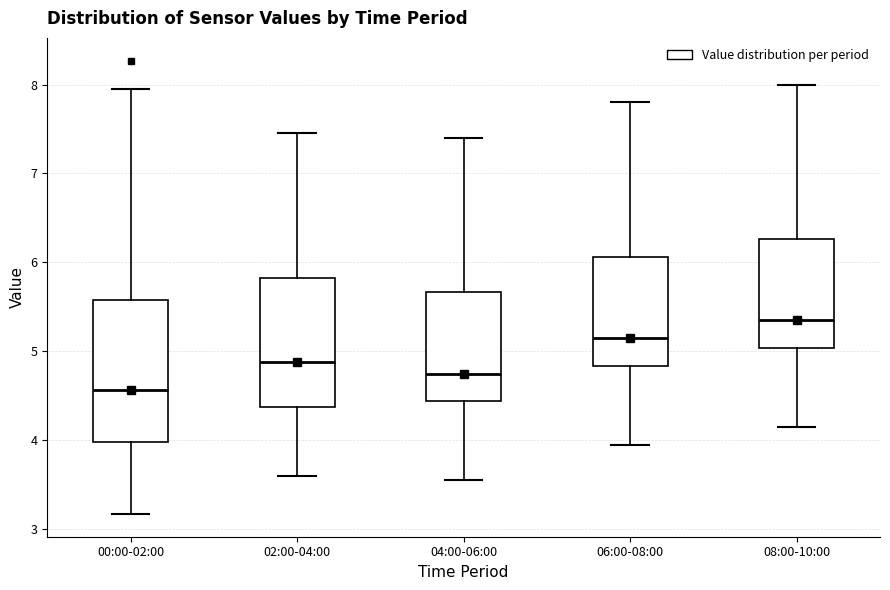

Reading left to right, read every box against the y-axis: the position of its median line, the range the box covers, and the ends of its whiskers. The values are not printed on the chart, so give them approximately, as read against the axis.

00:00-02:00: median 4.6, box 4.0 to 5.6, whiskers 3.2 to 8.0
02:00-04:00: median 4.9, box 4.4 to 5.8, whiskers 3.6 to 7.5
04:00-06:00: median 4.8, box 4.4 to 5.7, whiskers 3.6 to 7.4
06:00-08:00: median 5.2, box 4.8 to 6.1, whiskers 4.0 to 7.8
08:00-10:00: median 5.4, box 5.0 to 6.3, whiskers 4.2 to 8.0